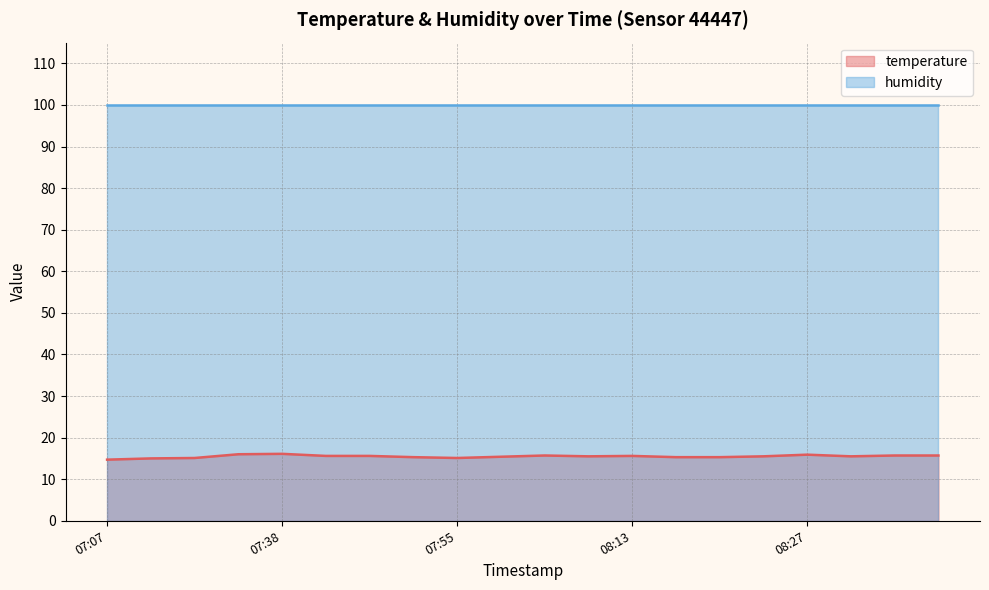

Does the chart display data point markers on the line(s)?

No